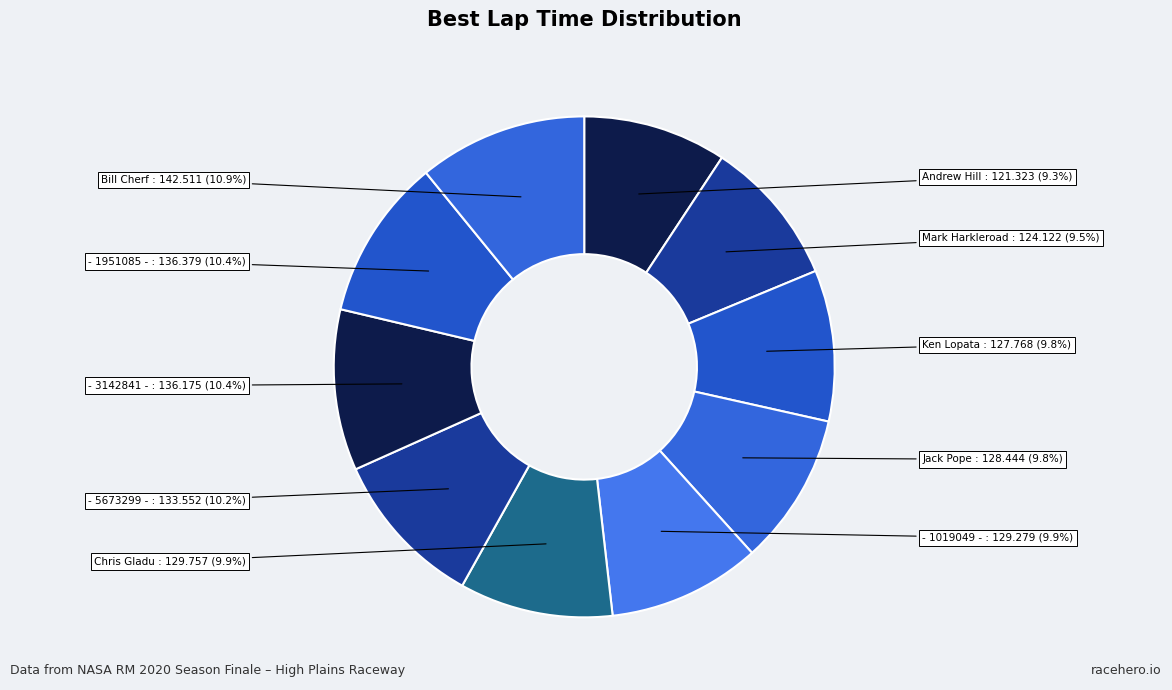

True or false: Ken Lopata accounts for 19% of the total.

False